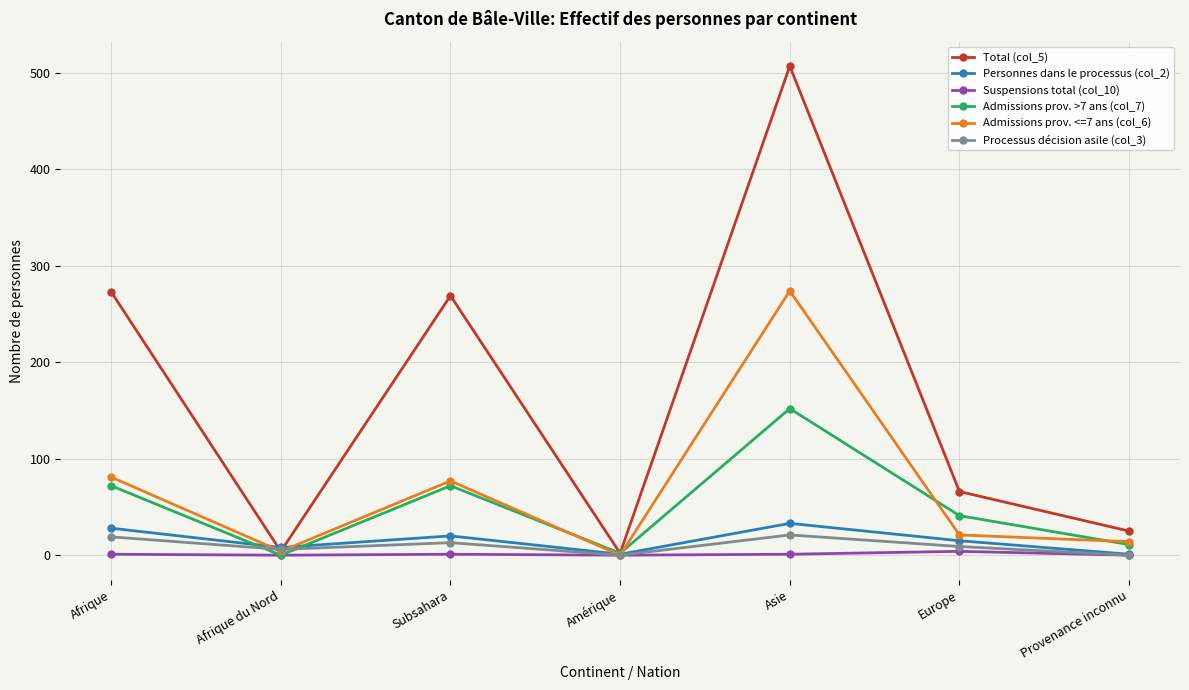

How many distinct data groups are displayed?

6